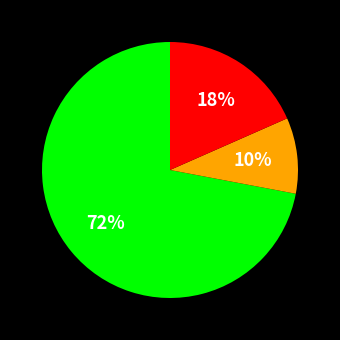

Does any single category account for the majority?

Yes